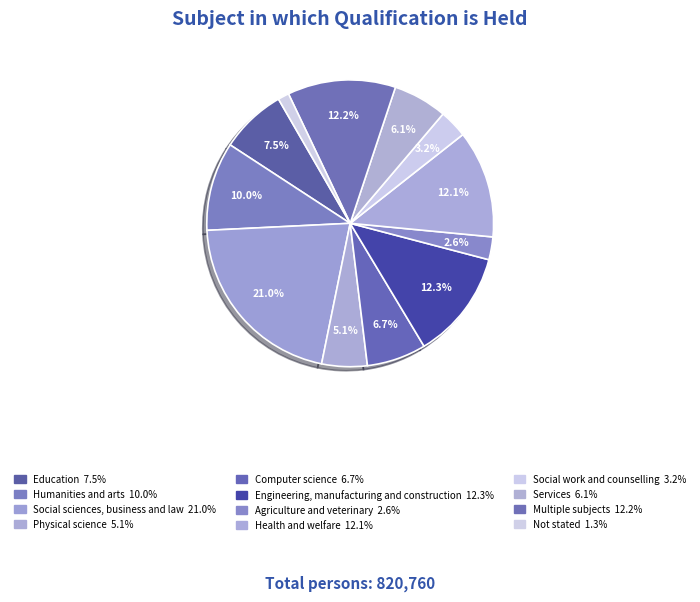

What is the smallest slice in the pie chart?

Not stated